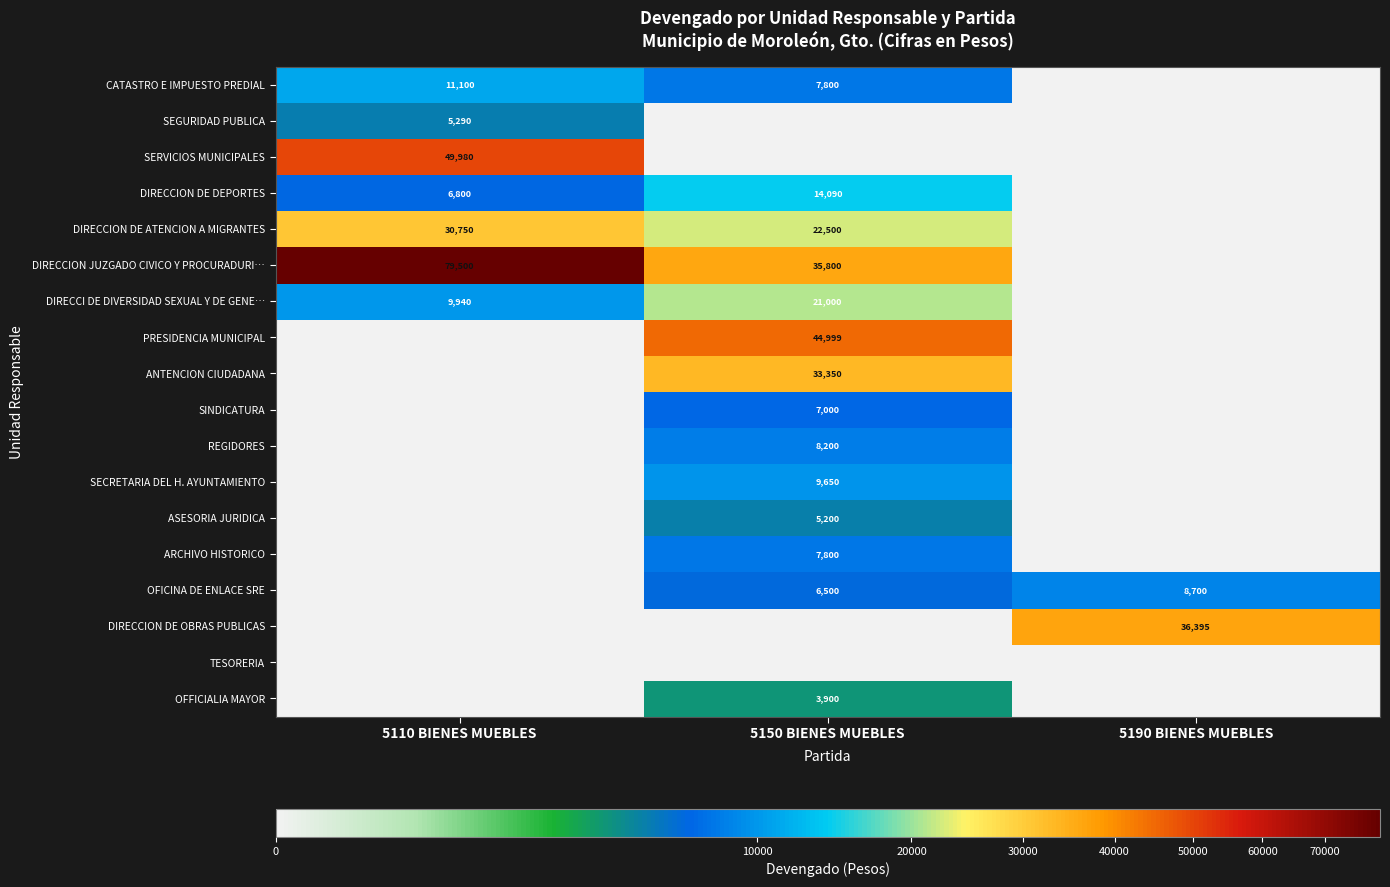

True or false: REGIDORES has a value of 4267 at 5150 BIENES MUEBLES.

False